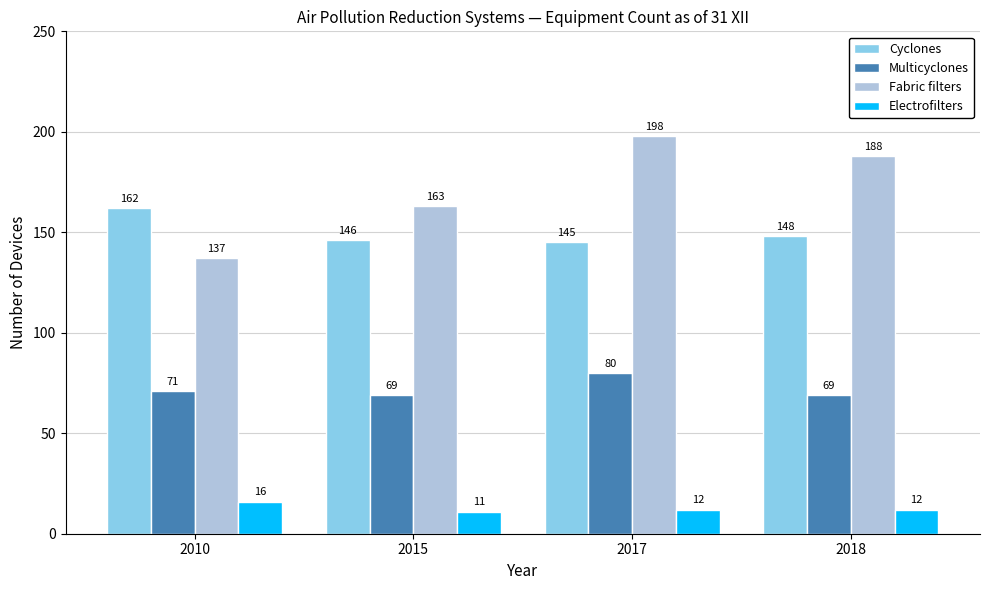

Which category has the lowest value across all series?

2015